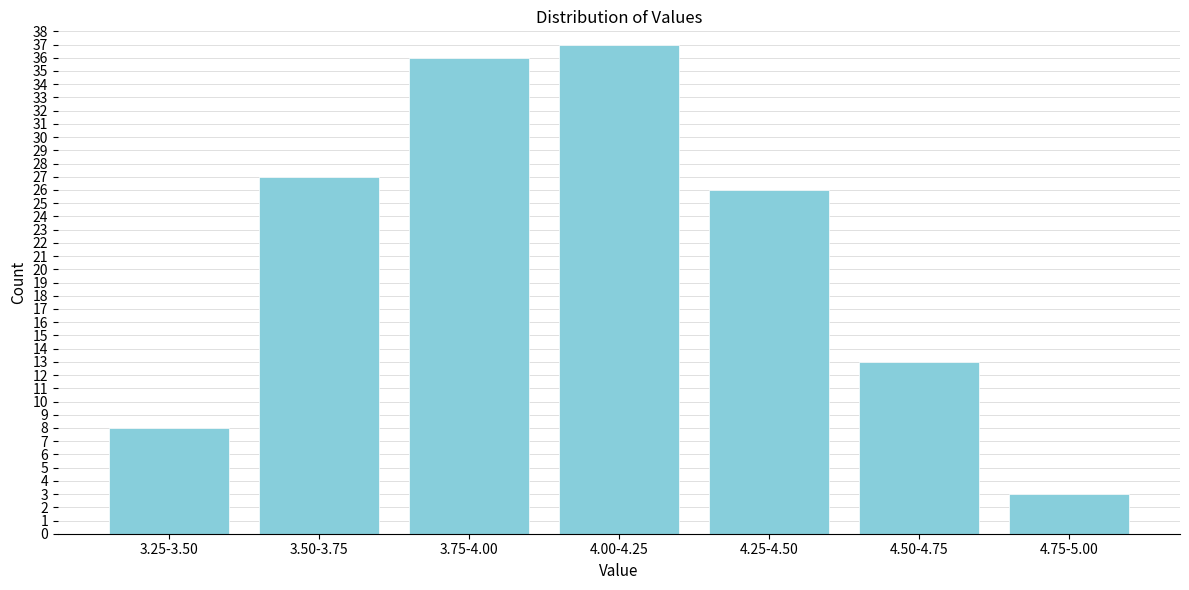

Reading left to right, list all the values displayed in this chart.

3.25-3.50=8	3.50-3.75=27	3.75-4.00=36	4.00-4.25=37	4.25-4.50=26	4.50-4.75=13	4.75-5.00=3